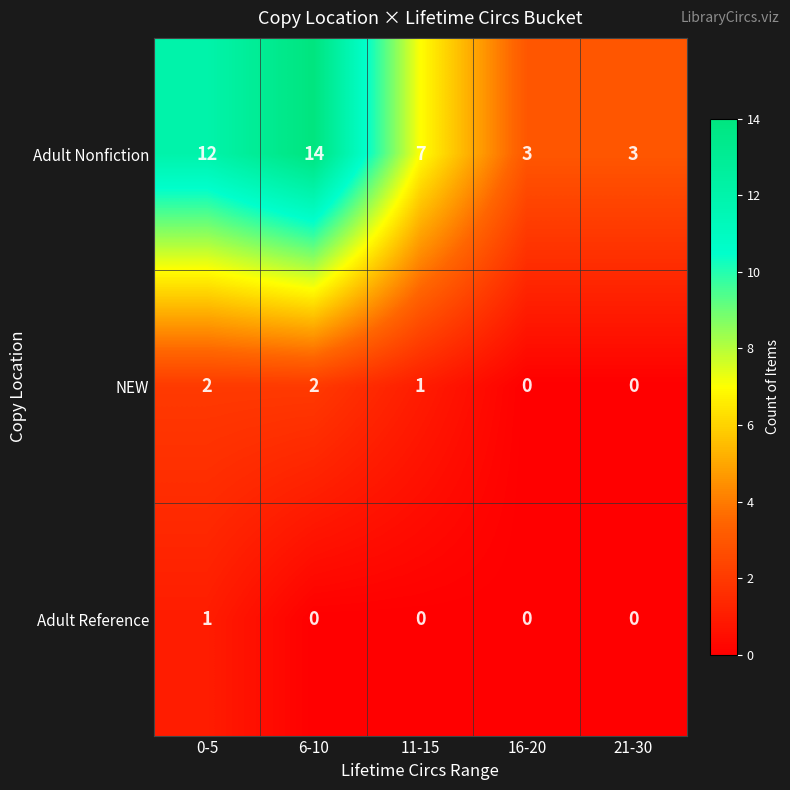

Which series has the largest range (max minus min)?

Adult Nonfiction